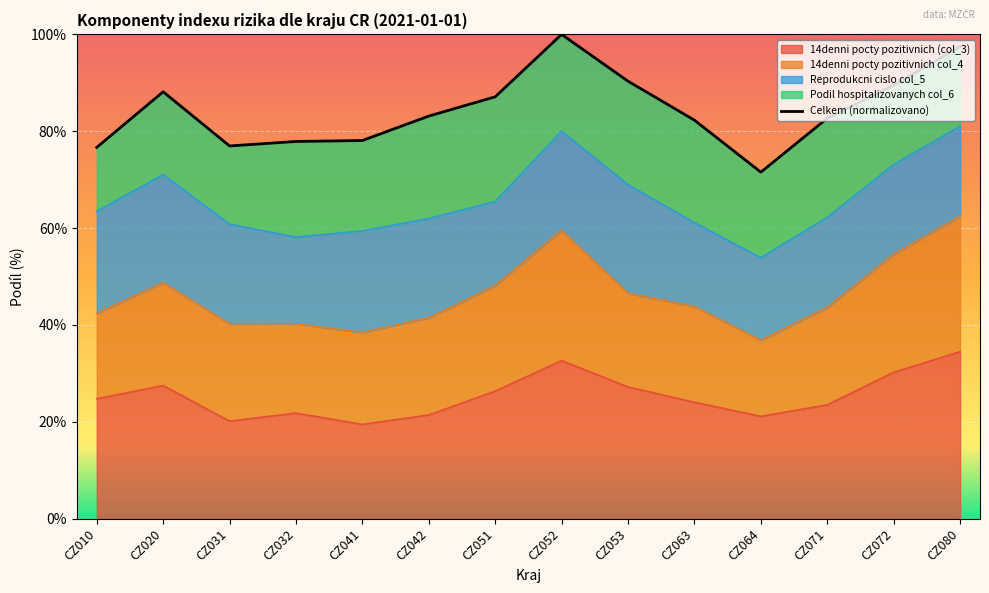

Reading left to right, transcribe all the data shown in this chart.

76.7	88.1	77.0	77.9	78.1	83.1	87.1	100.0	90.3	82.3	71.6	82.7	89.5	97.5